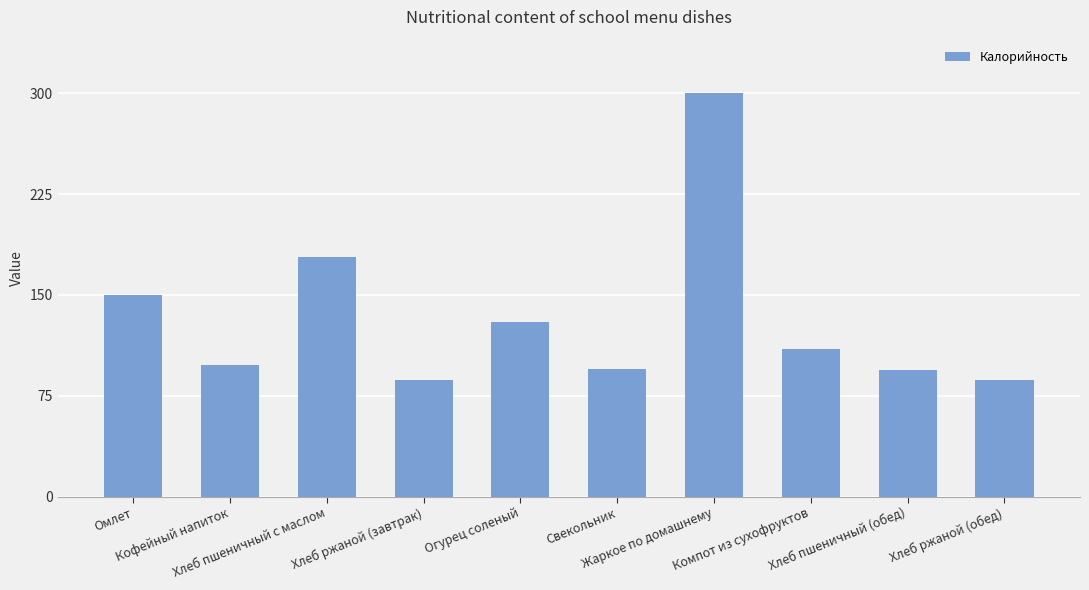

What is the value of the 3rd bar from the left?

178